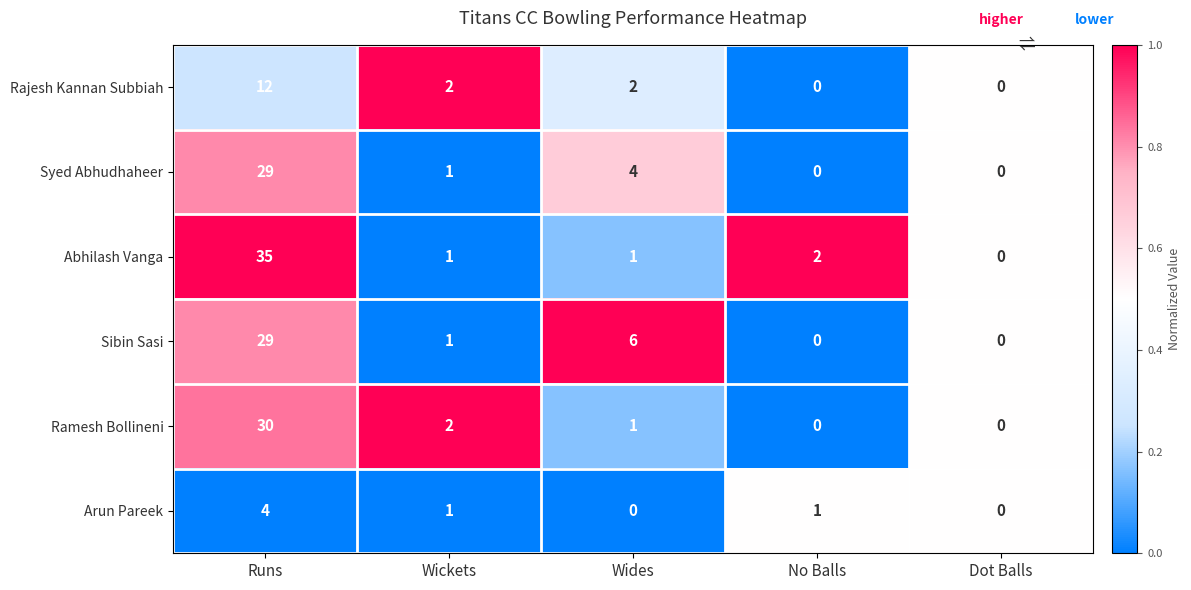

Reading left to right, transcribe all the data shown in this chart.

Rajesh Kannan Subbiah: Runs=12	Wickets=2	Wides=2	No Balls=0	Dot Balls=0
Syed Abhudhaheer: Runs=29	Wickets=1	Wides=4	No Balls=0	Dot Balls=0
Abhilash Vanga: Runs=35	Wickets=1	Wides=1	No Balls=2	Dot Balls=0
Sibin Sasi: Runs=29	Wickets=1	Wides=6	No Balls=0	Dot Balls=0
Ramesh Bollineni: Runs=30	Wickets=2	Wides=1	No Balls=0	Dot Balls=0
Arun Pareek: Runs=4	Wickets=1	Wides=0	No Balls=1	Dot Balls=0